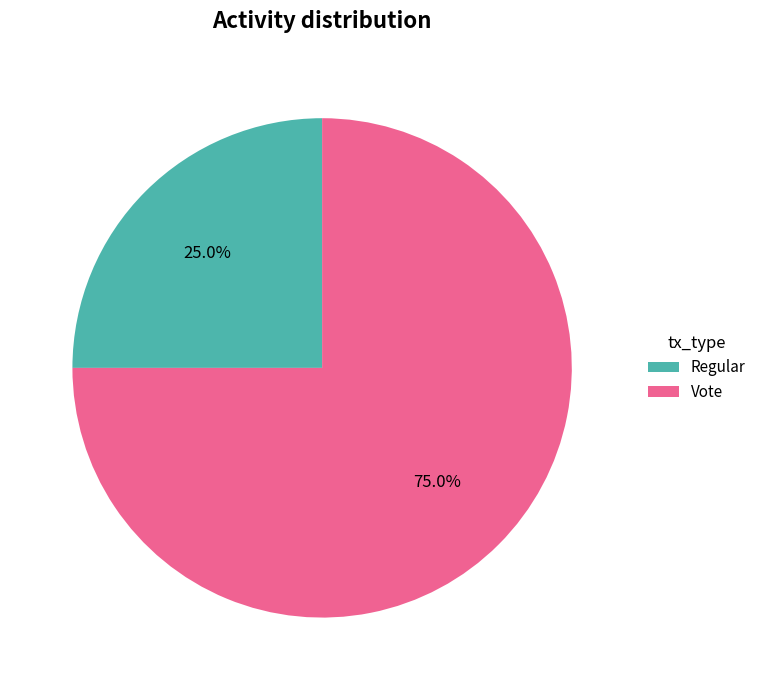

What percentage is the Regular slice, to the nearest percent?

25%